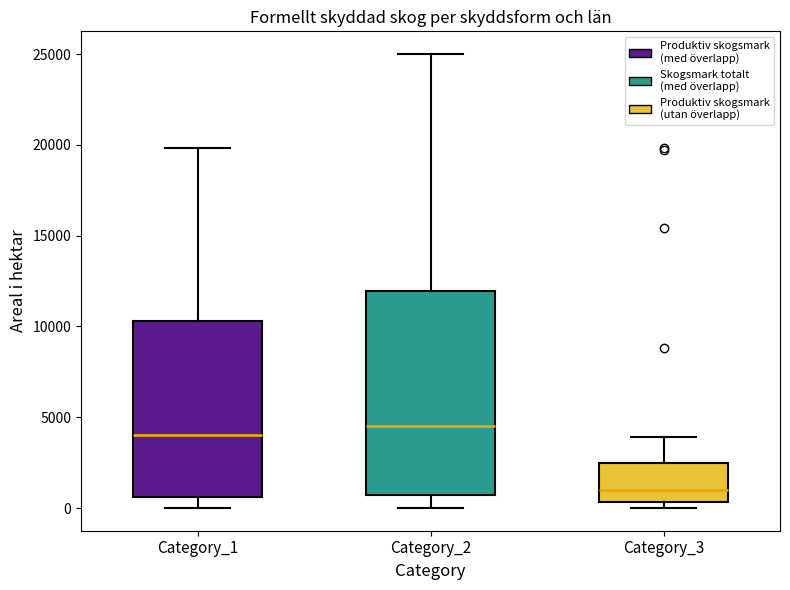

Reading left to right, read every box against the y-axis: the position of its median line, the range the box covers, and the ends of its whiskers. The values are not printed on the chart, so give them approximately, as read against the axis.

Category_1: median 4000, box 500 to 10500, whiskers 0 to 20000
Category_2: median 4500, box 500 to 12000, whiskers 0 to 25000
Category_3: median 1000, box 500 to 2500, whiskers 0 to 4000